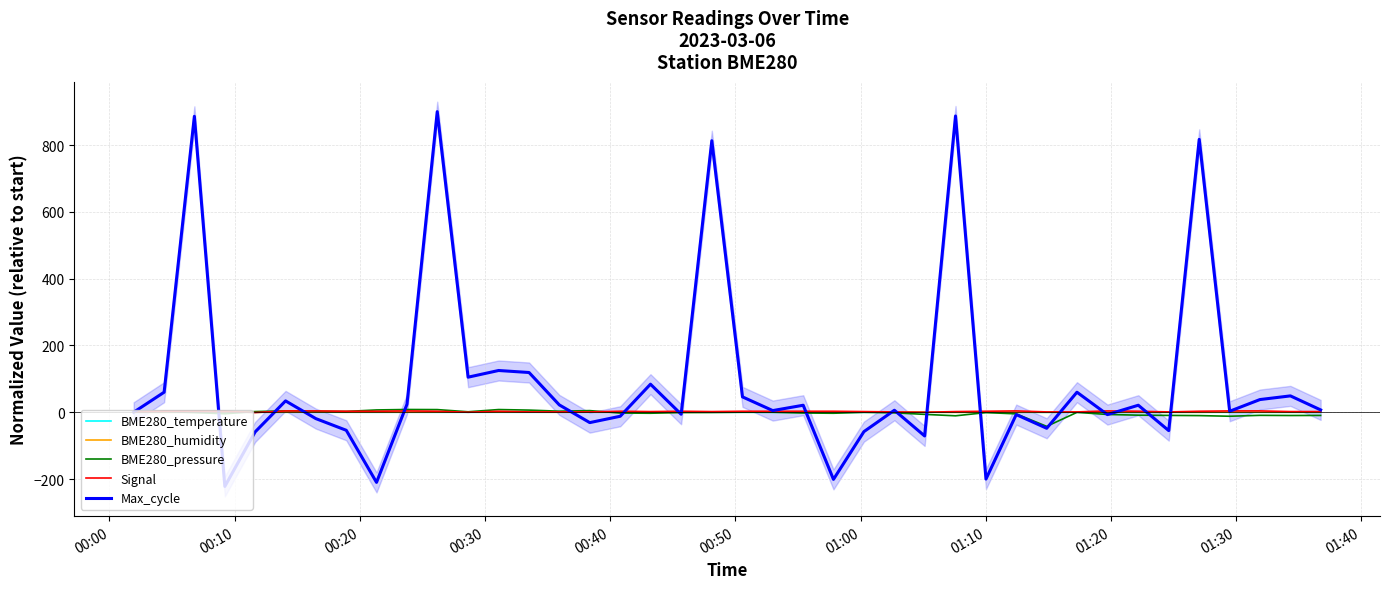

What is the maximum value for Max_cycle?

900.0